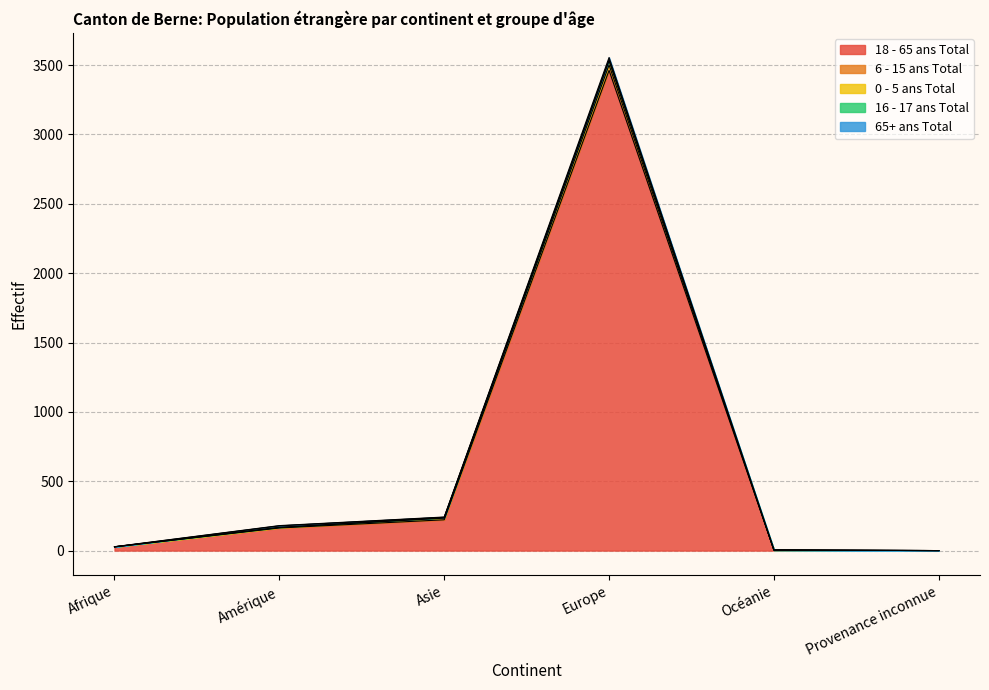

What is the sum of the 18 - 65 ans Total values at Océanie and Asie?

226